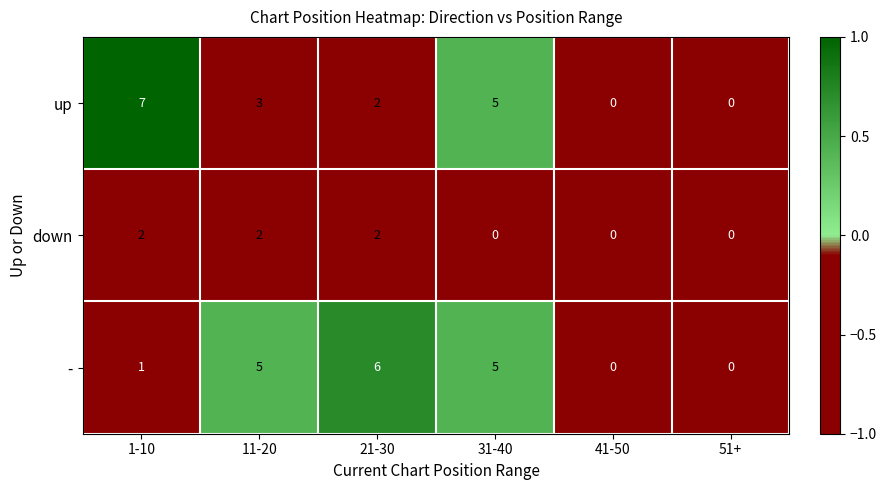

The value of down at 11-20 is 2. True or false?

True